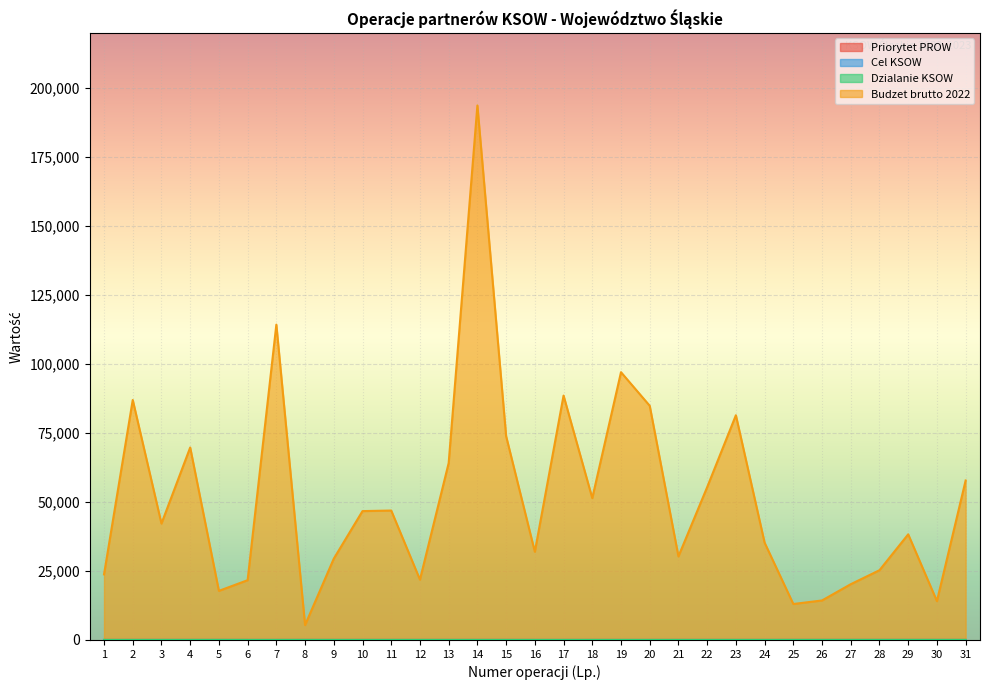

True or false: Cel KSOW and Budzet brutto 2022 intersect in this chart.

False